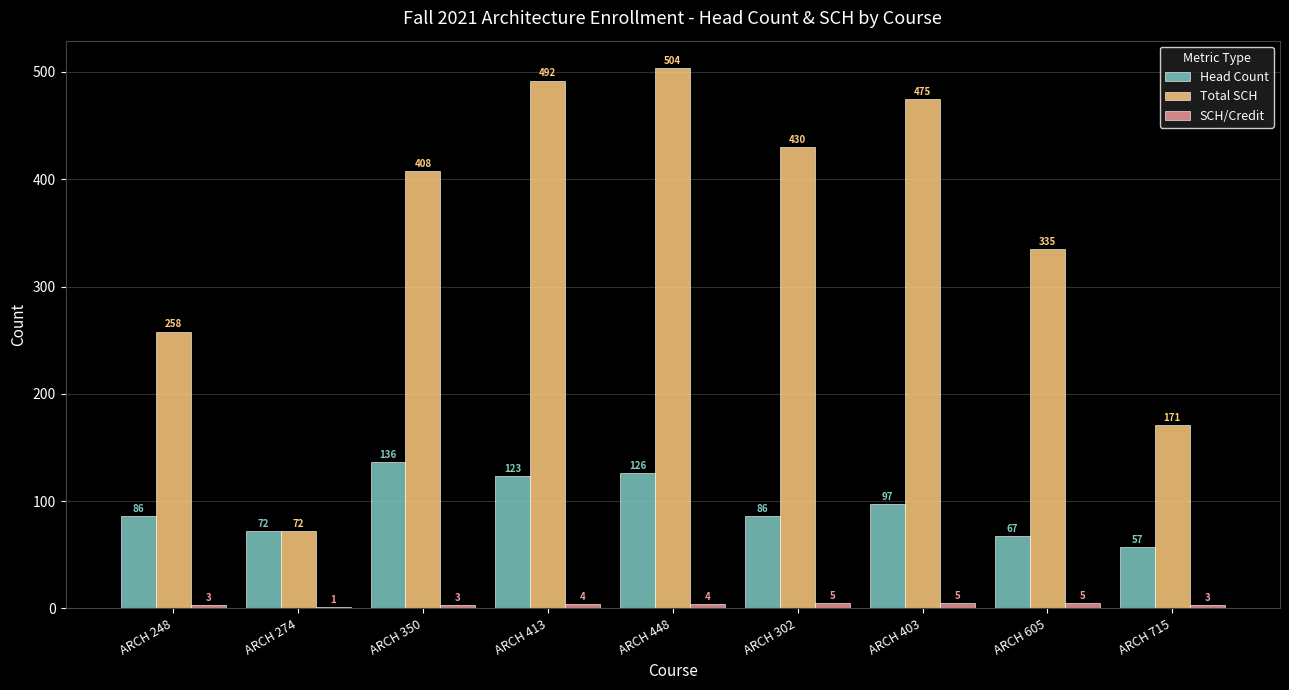

The value of Head Count at ARCH 403 is 97. True or false?

True